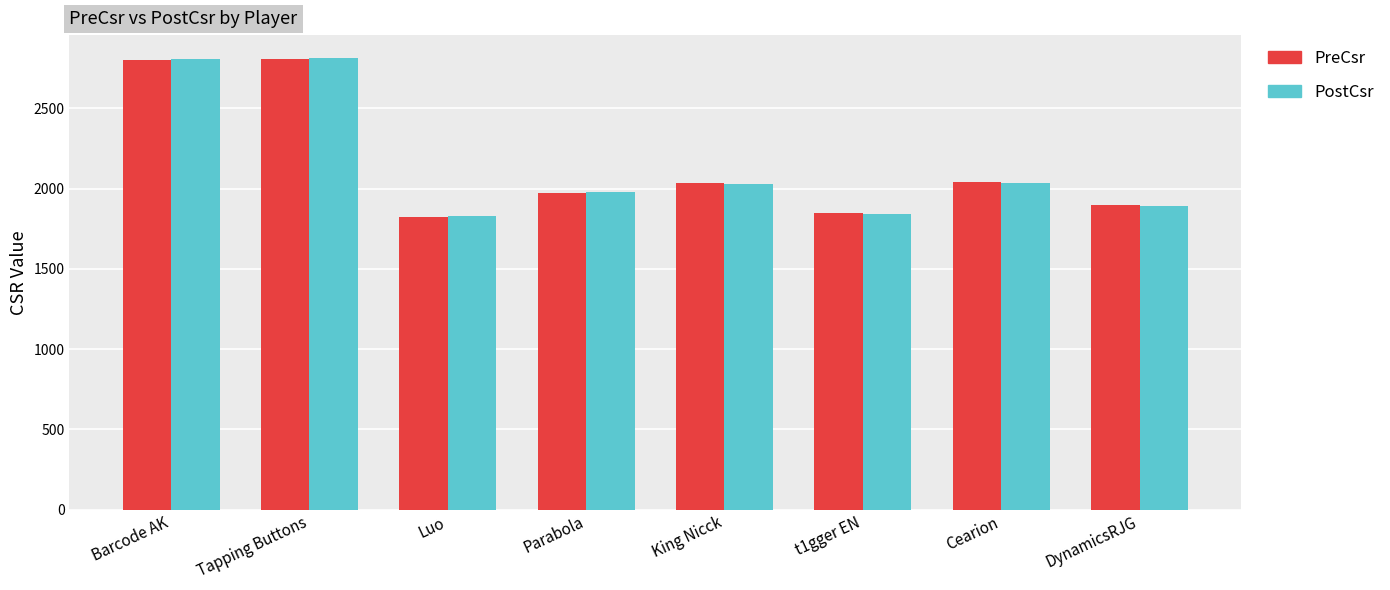

What is the sum of all PreCsr values?

17230